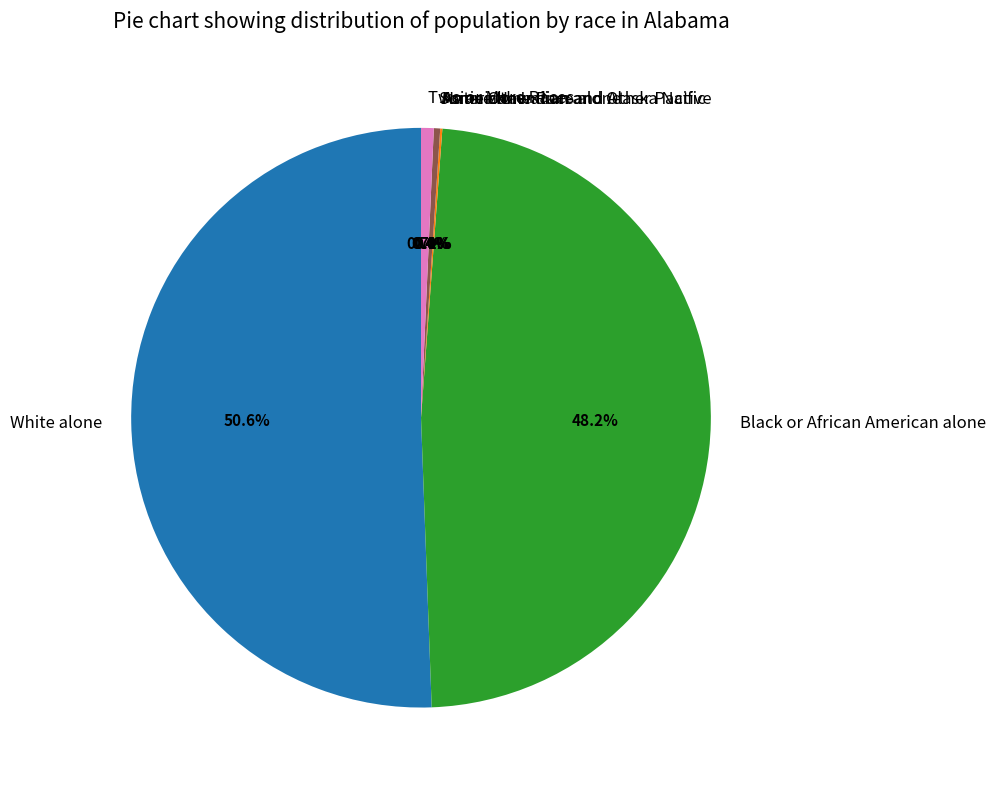

Does any single category account for the majority?

Yes